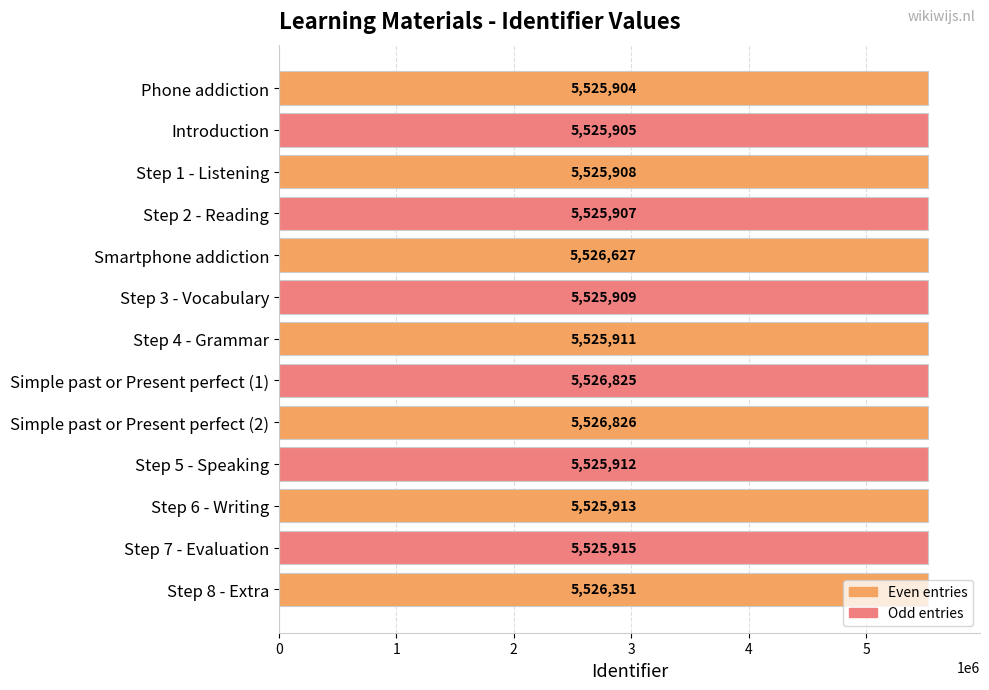

What is the ratio of the value at Step 6 - Writing to the value at Step 8 - Extra?

1.0